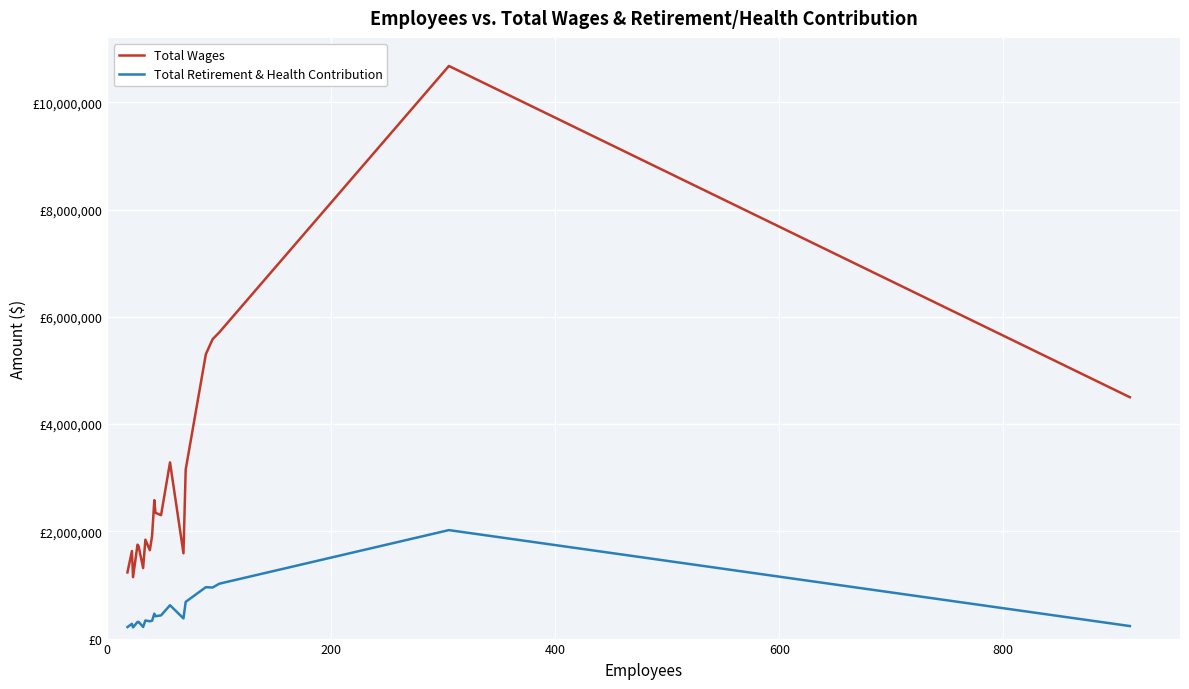

Reading left to right, extract all data points from this chart.

Total Wages: 1234315	1633254	1145740	1752426	1718127	1315697	1844082	1649134	1916445	2582435	2346312	2301997	3286412	1590897	3153745	5303792	5583271	5711813	10680510	4501759
Total Retirement & Health Contribution: 215139	274797	208375	310055	310800	216606	337284	323283	332575	465533	416958	433125	621957	376394	685005	958808	952385	1023721	2023270	233677